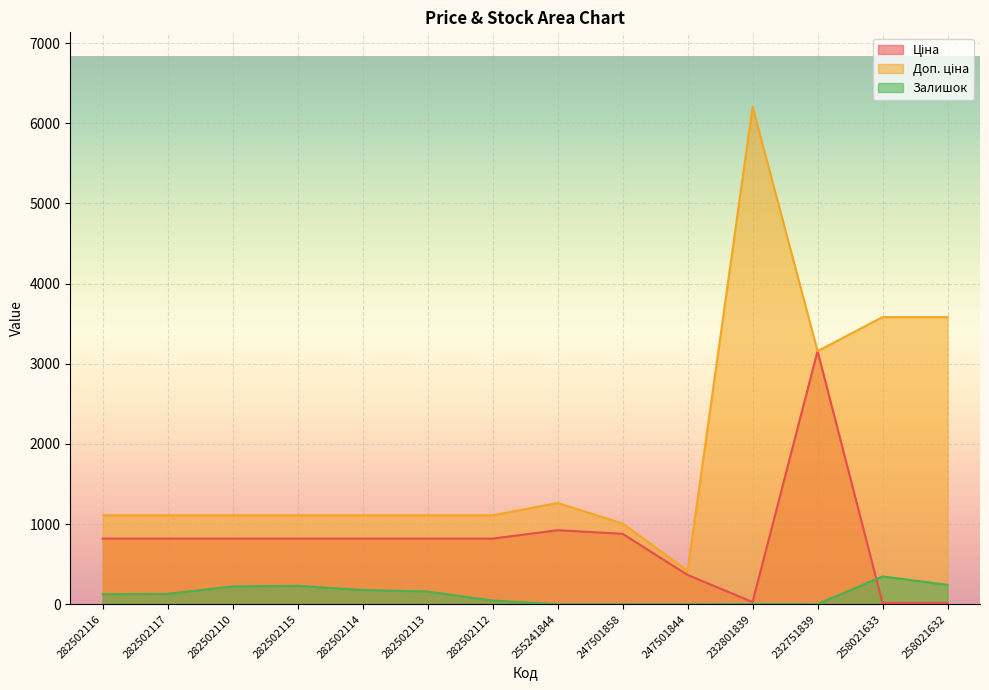

List the series in order of their peak value, lowest first.

Залишок, Ціна, Доп. ціна